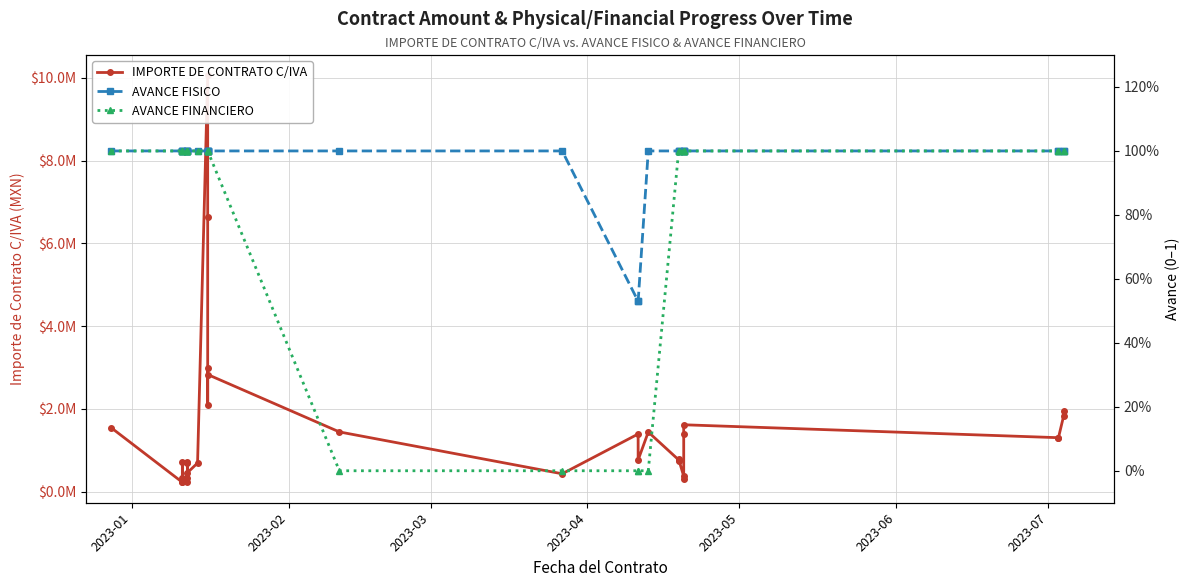

What is the value of the IMPORTE DE CONTRATO C/IVA point at the 16th from the left?

2827383.1